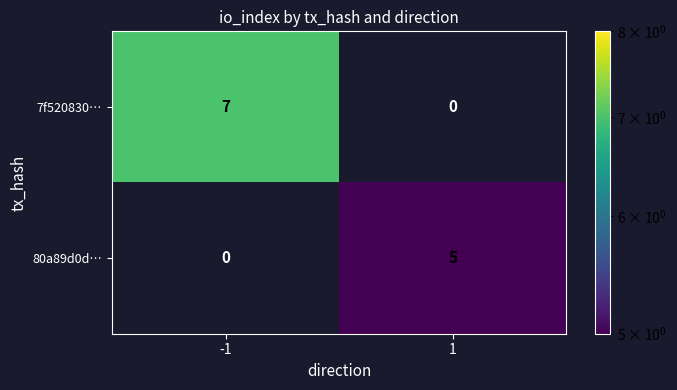

At which category is the sum across all series the highest?

-1